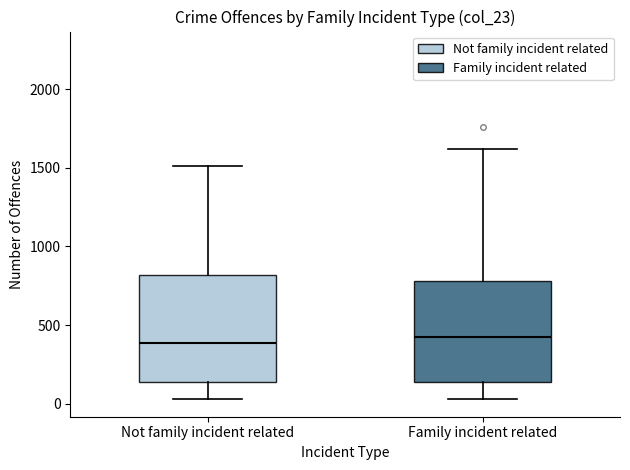

Reading left to right, read every box against the y-axis: the position of its median line, the range the box covers, and the ends of its whiskers. The values are not printed on the chart, so give them approximately, as read against the axis.

Not family incident related: median 400, box 150 to 800, whiskers 50 to 1500
Family incident related: median 400, box 150 to 800, whiskers 50 to 1600